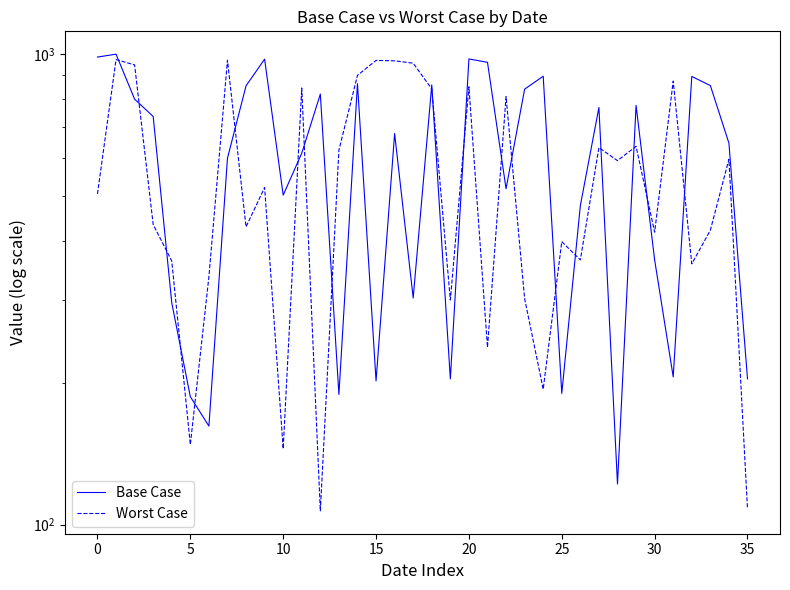

What is the label of the 14th point from the left?

13